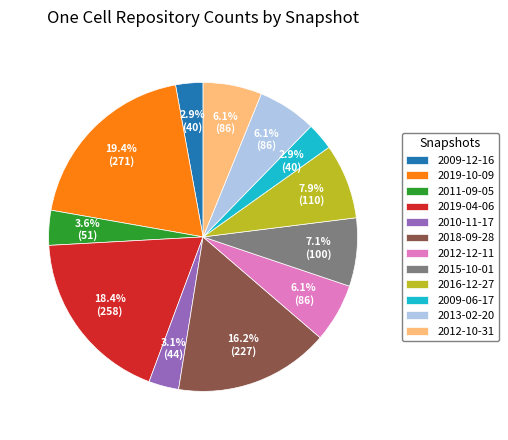

How many segments does this pie chart have?

12